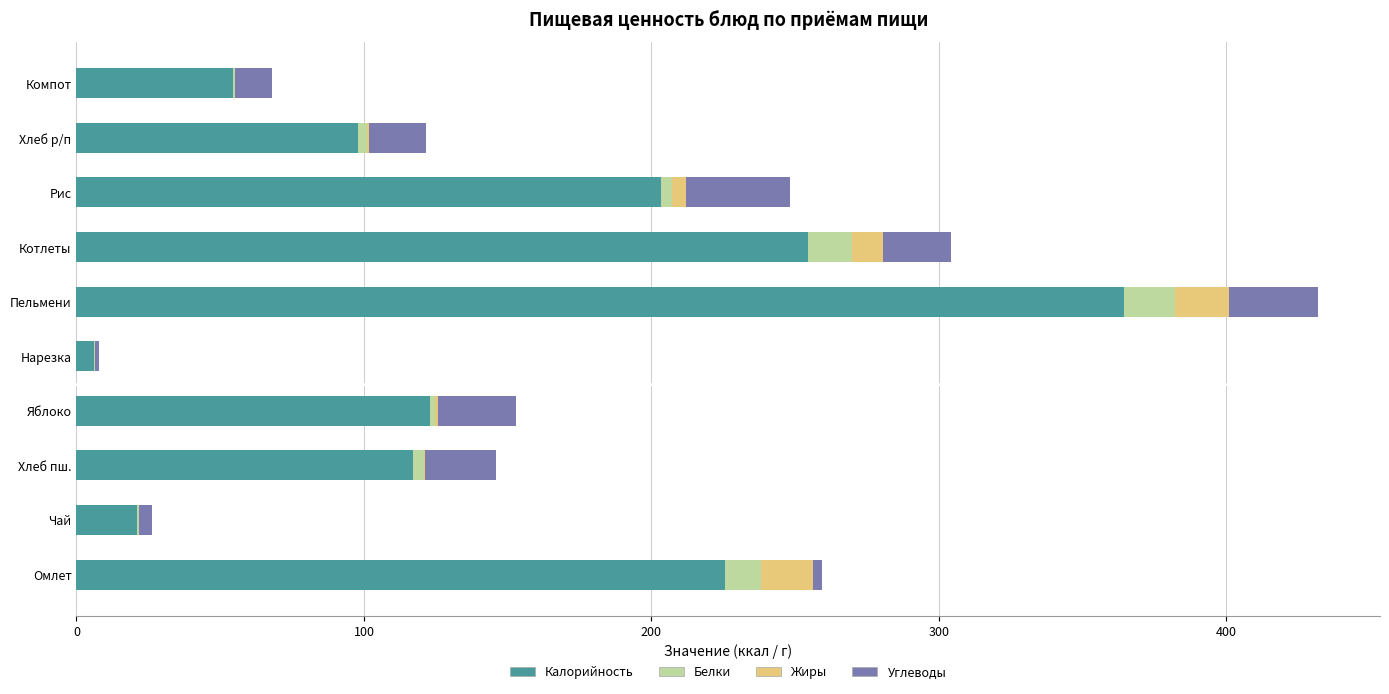

Which category has the highest value in the Калорийность series?

Пельмени